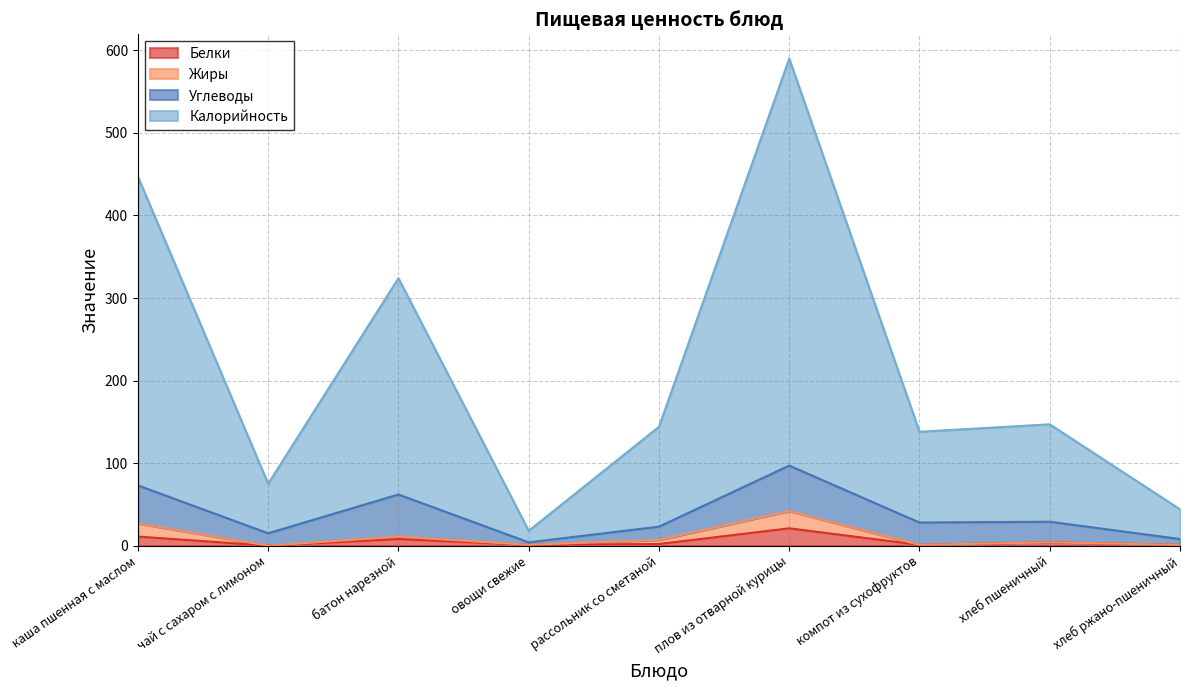

Rank the categories by Белки value from highest to lowest.

плов из отварной курицы, каша пшенная с маслом, батон нарезной, хлеб пшеничный, рассольник со сметаной, овощи свежие, компот из сухофруктов, хлеб ржано-пшеничный, чай с сахаром с лимоном